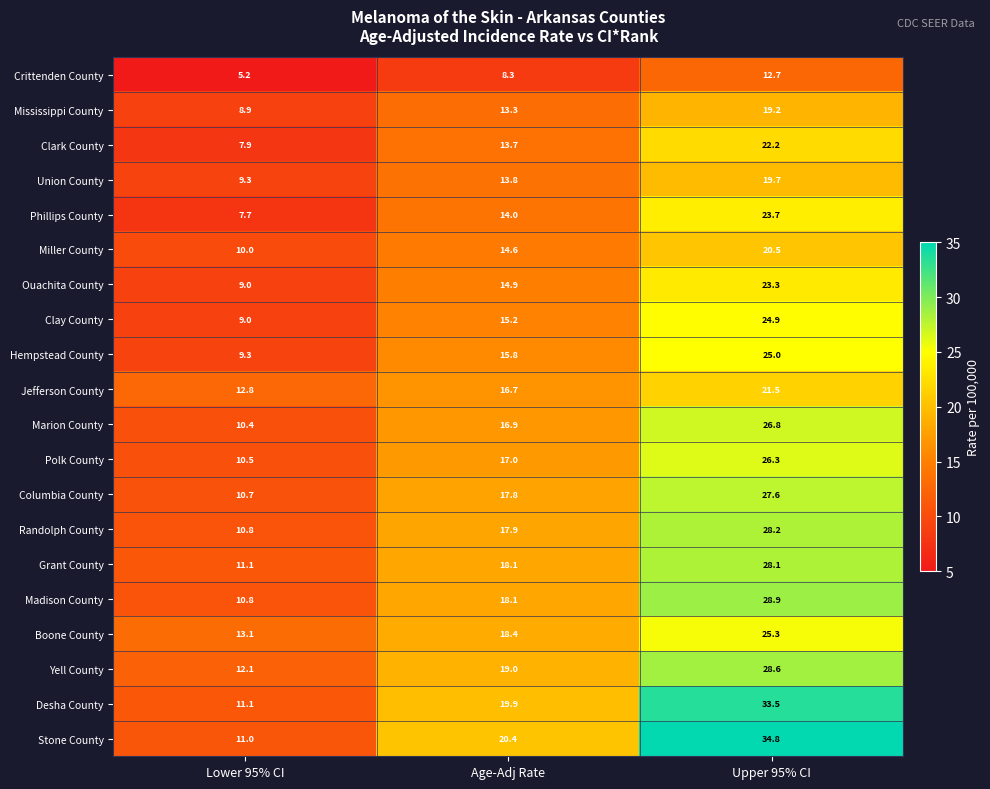

How many series are shown in this chart?

20